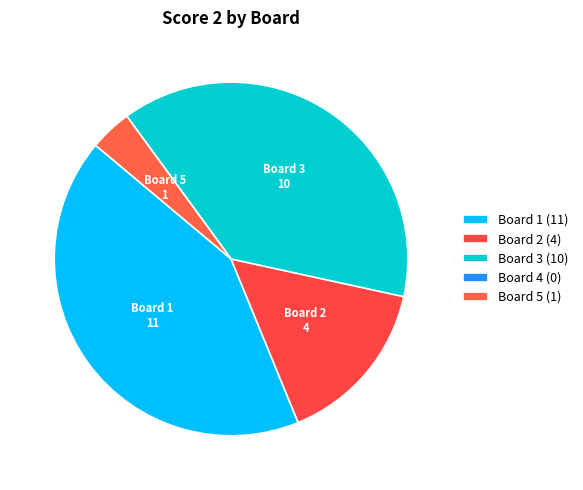

Is Board 3 the majority of the pie?

No